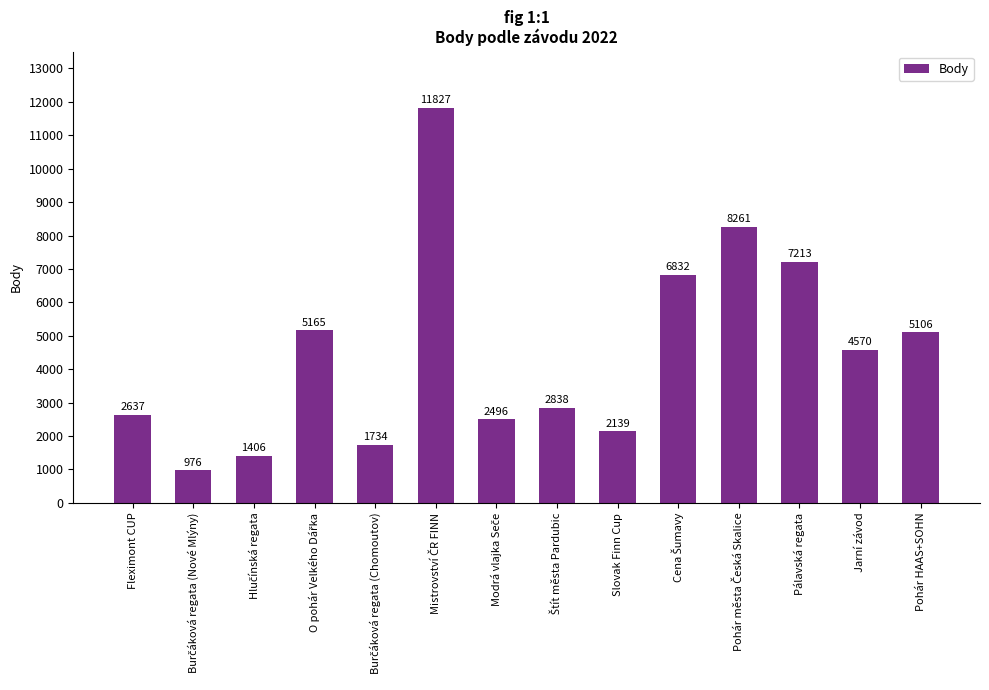

How many series are shown in this chart?

1